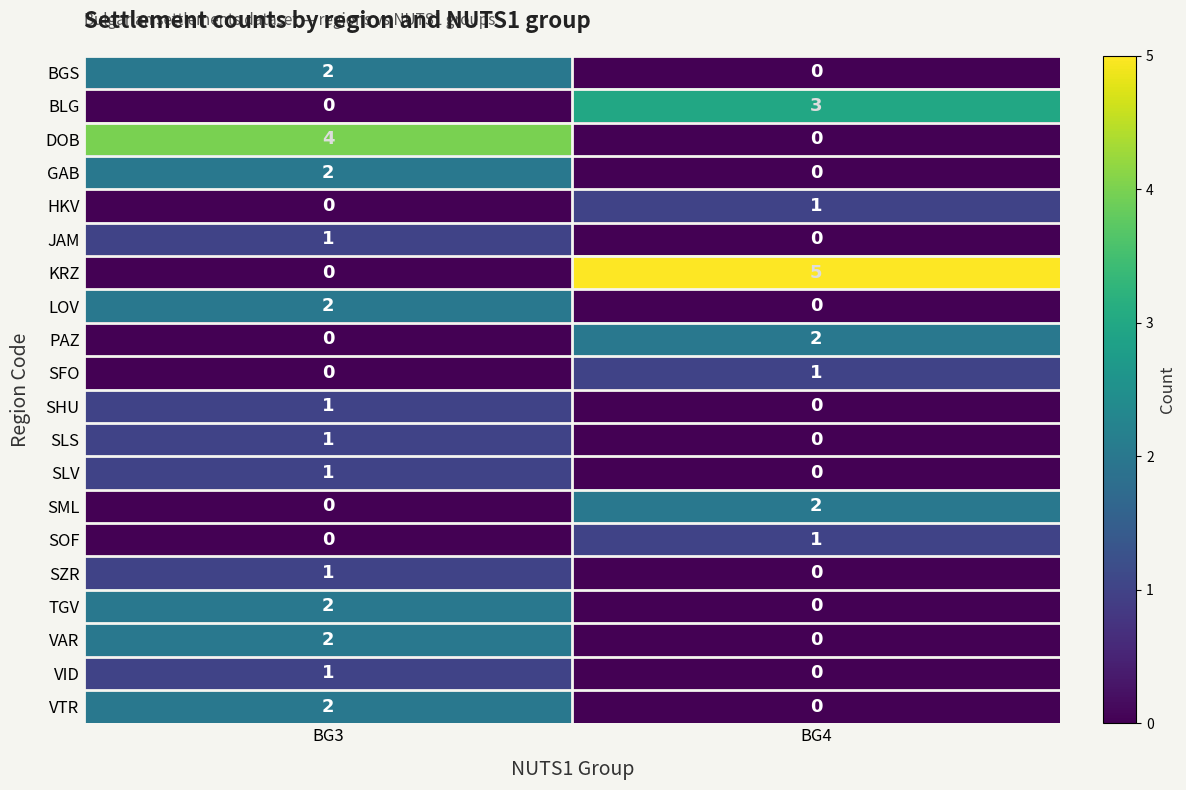

List the labels in order of BGS value, largest first.

BG3, BG4